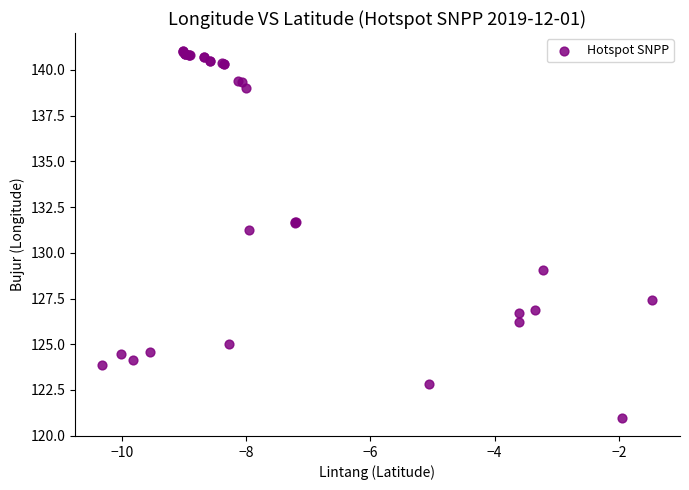

What Y value in the scatter plot is closest to 131?

131.2